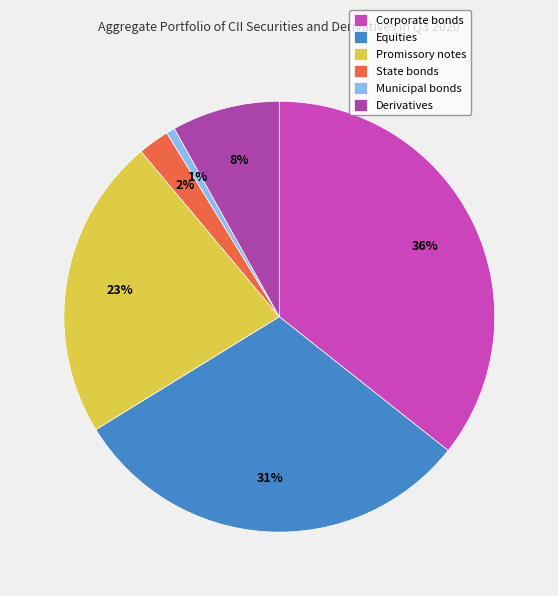

Is Corporate bonds the majority of the pie?

No